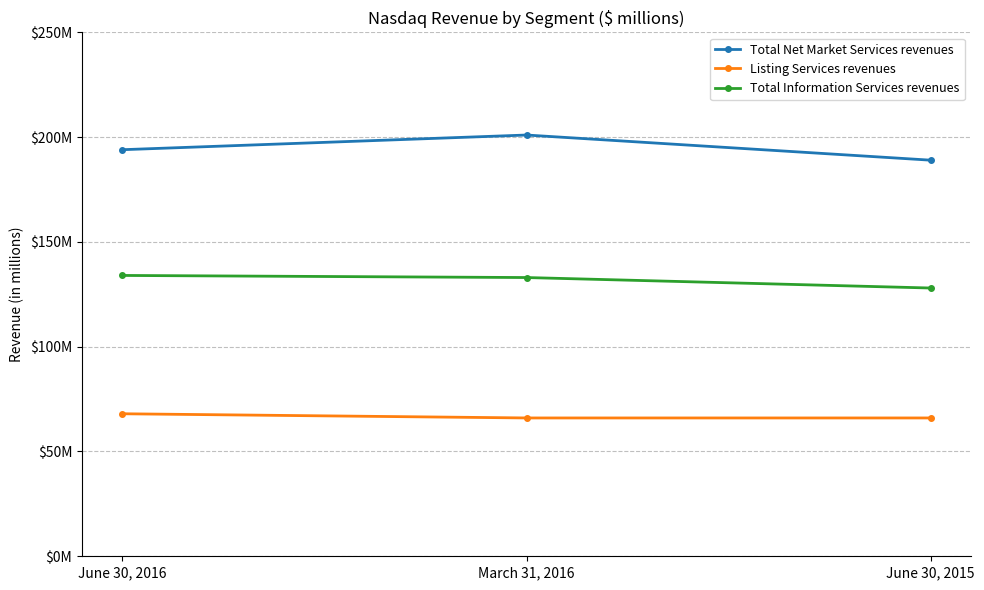

What position from the left is March 31, 2016?

2